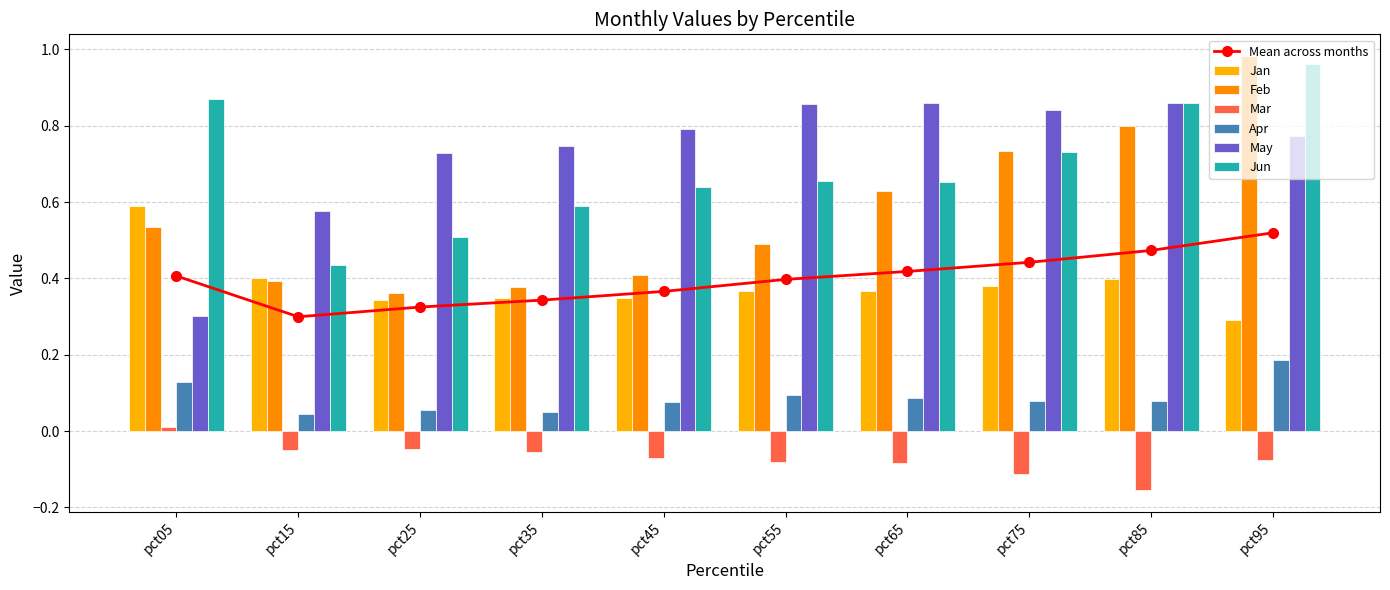

At which label does Mar reach its peak?

pct05